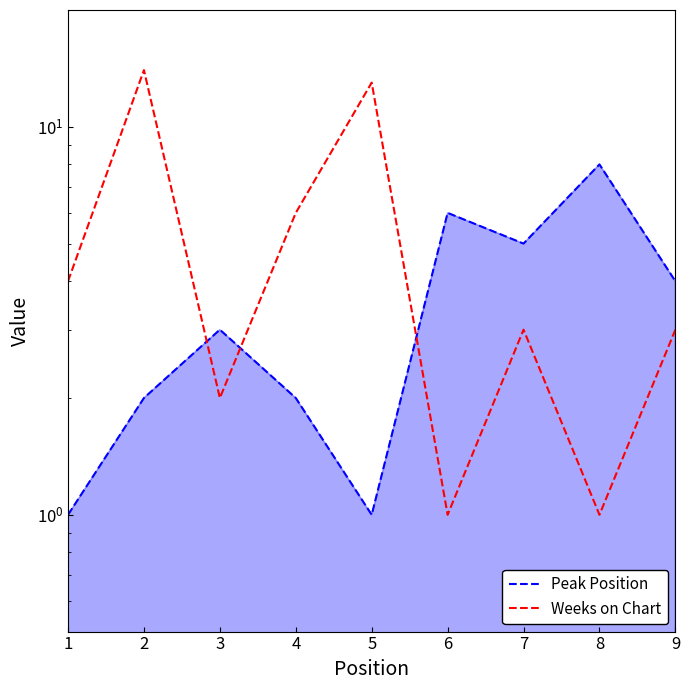

What is the value of the Weeks on Chart point at the 5th from the left?

13